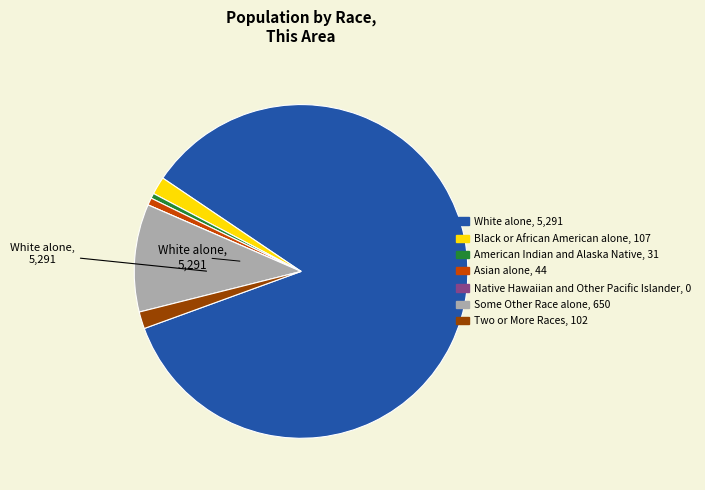

Does White alone account for over 50% of the chart?

Yes